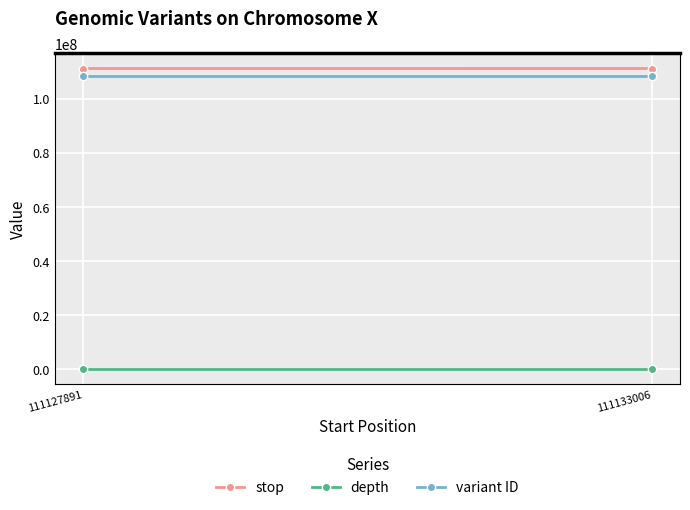

What is the minimum value shown in the chart?

3